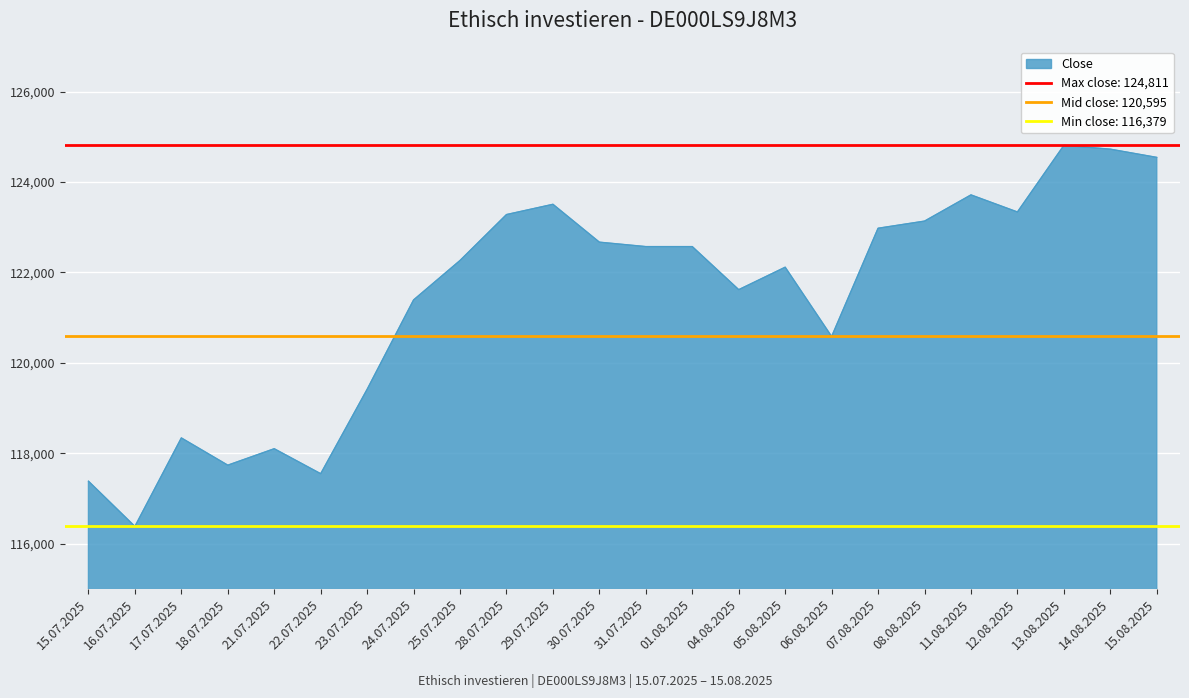

True or false: Close has a value of 29925 at 28.07.2025.

False